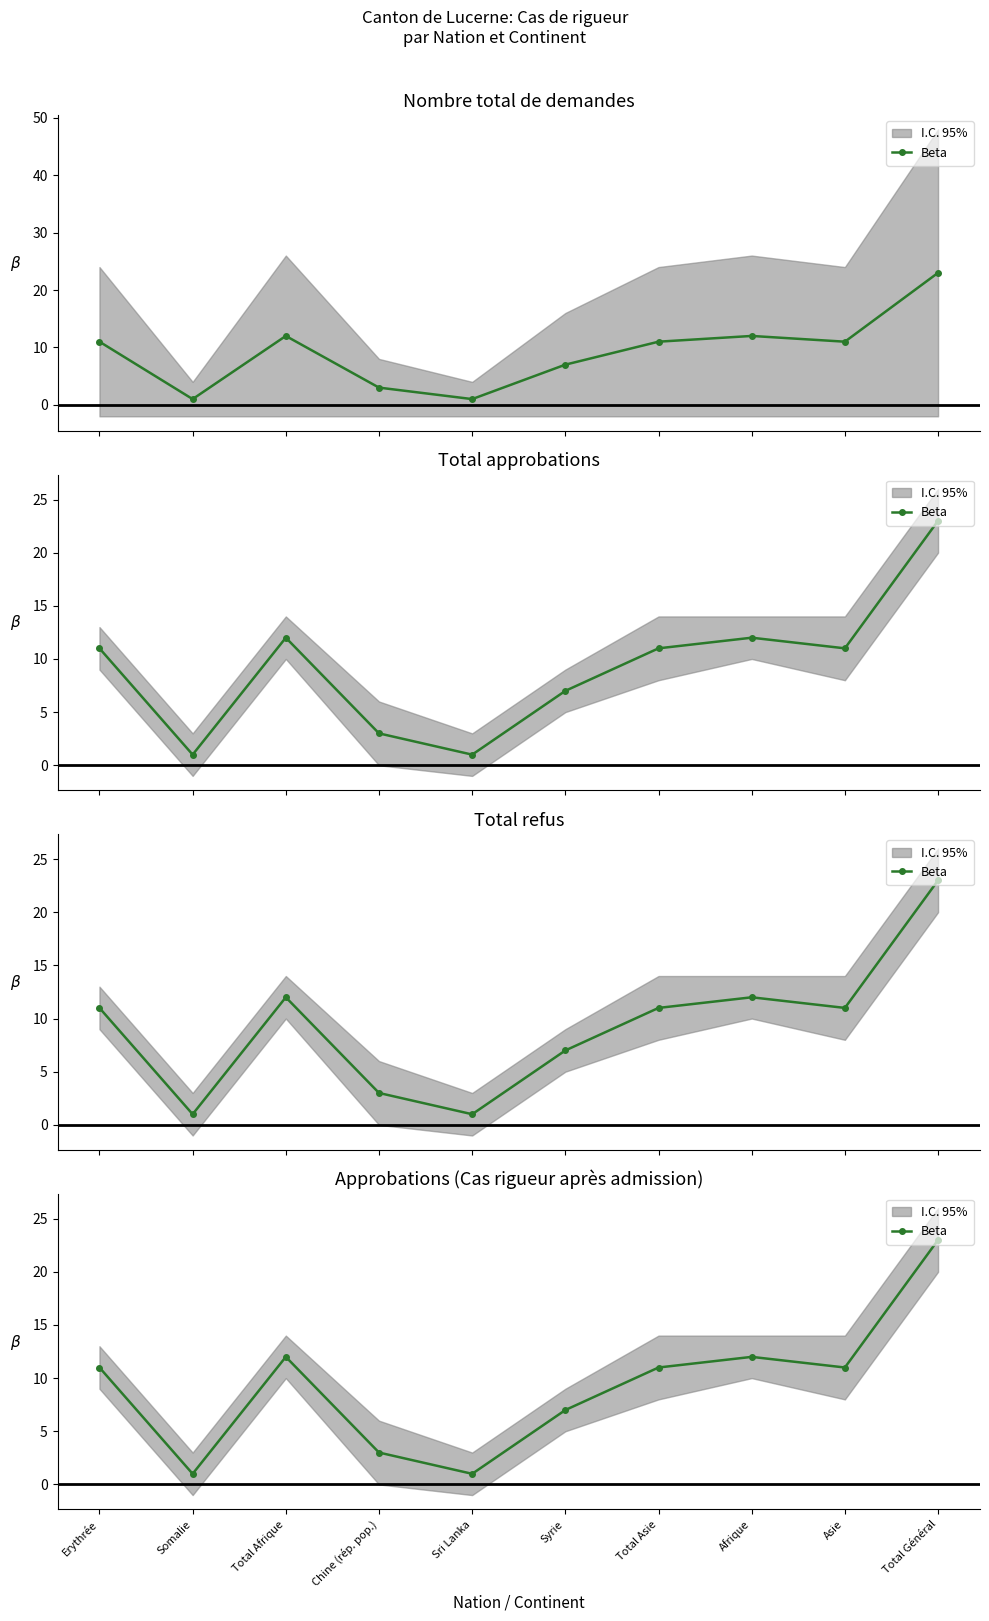

At which label does the data first exceed 11?

Total Afrique